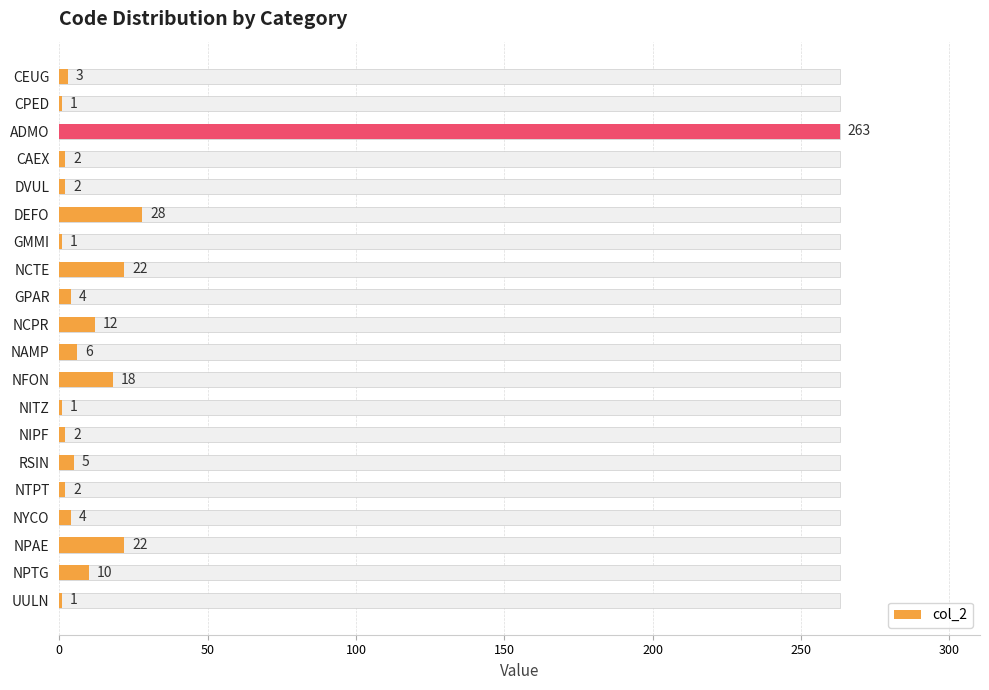

How many bars are there in total?

20